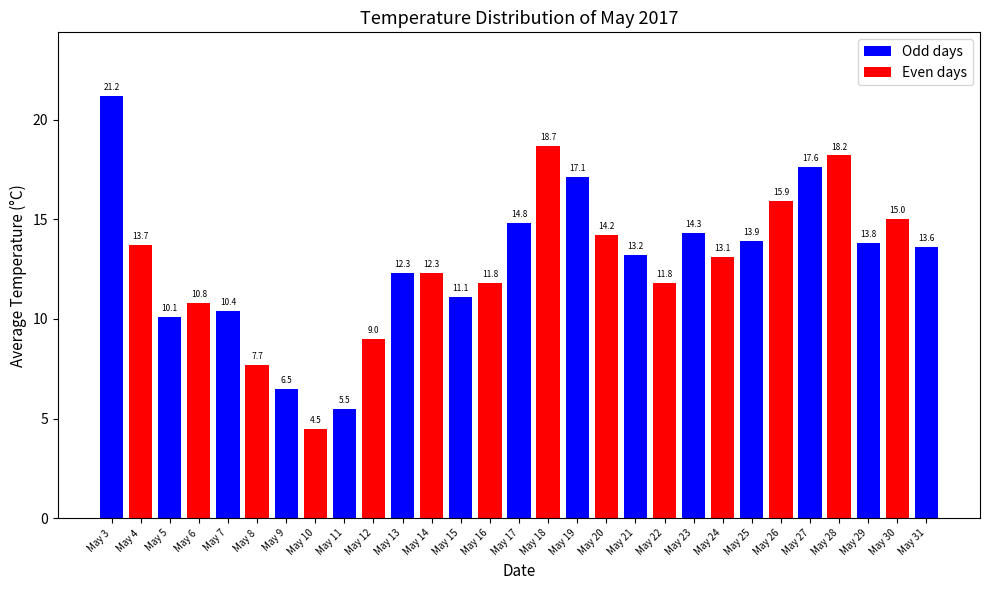

Does the chart contain stacked bars?

No